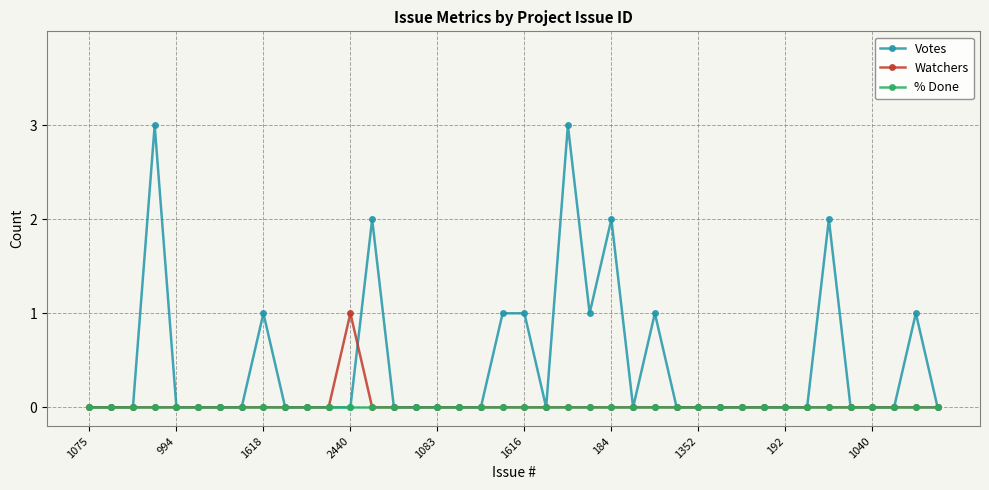

Which series has the largest total across all categories?

Votes